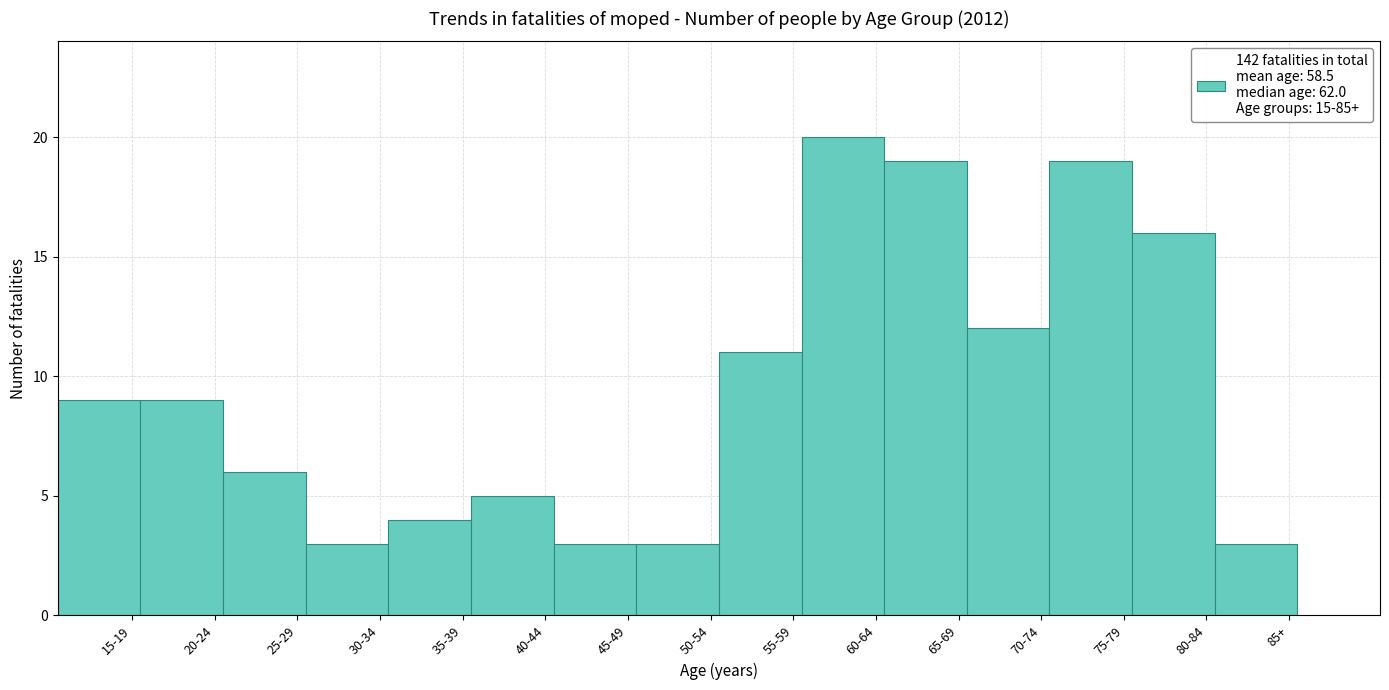

Reading right to left, extract all data points from this chart.

3	16	19	12	19	20	11	3	3	5	4	3	6	9	9